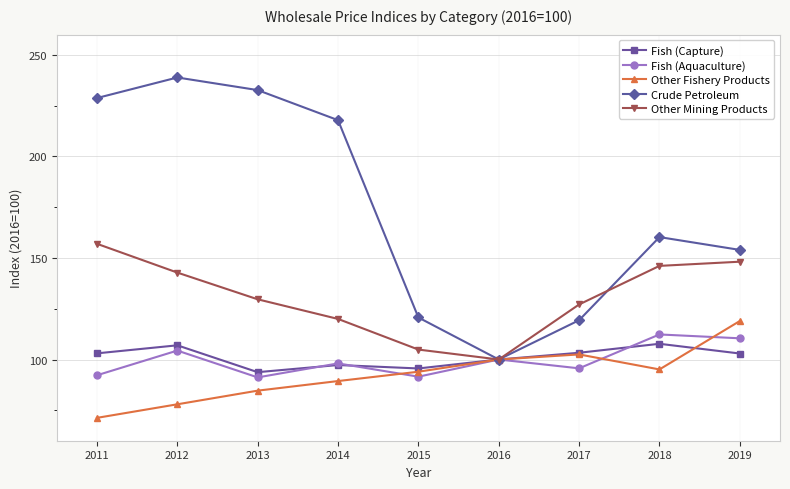

Rank the series at 2011 from highest to lowest value.

Crude Petroleum, Other Mining Products, Fish (Capture), Fish (Aquaculture), Other Fishery Products